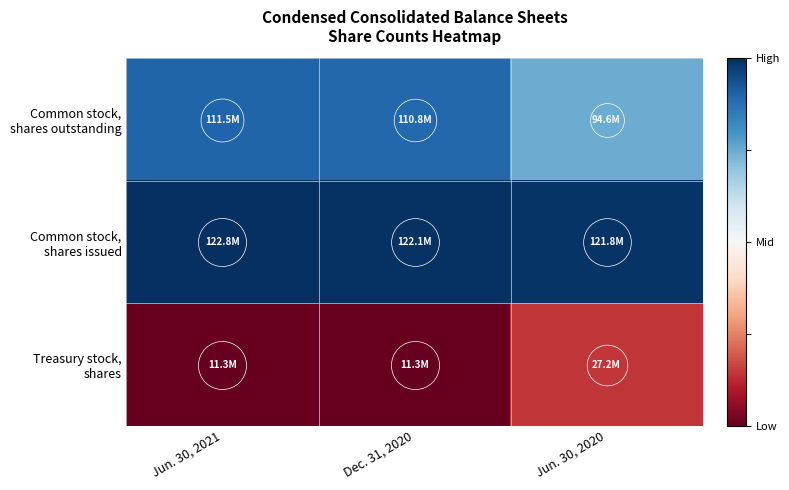

Rank the series by their maximum value, from highest to lowest.

Common stock, shares issued, Common stock, shares outstanding, Treasury stock, shares